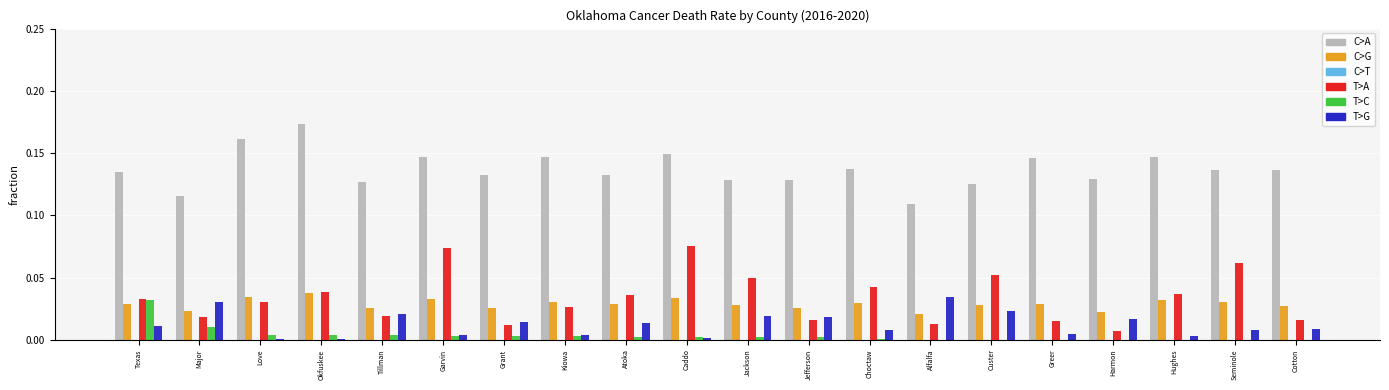

Between Atoka and Caddo, which series saw the biggest shift?

T>A